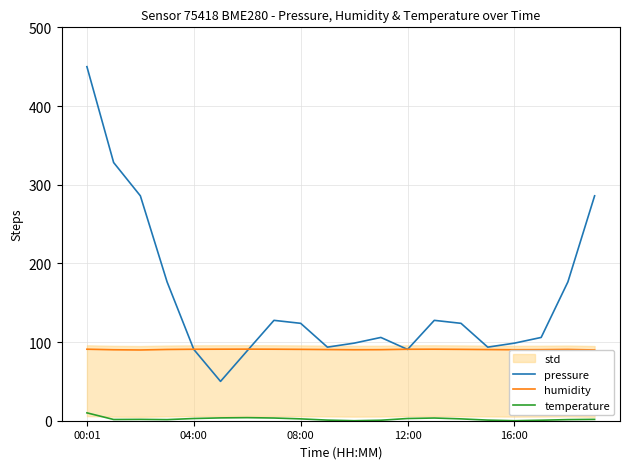

Rank the series by their maximum value, from highest to lowest.

pressure, humidity, temperature